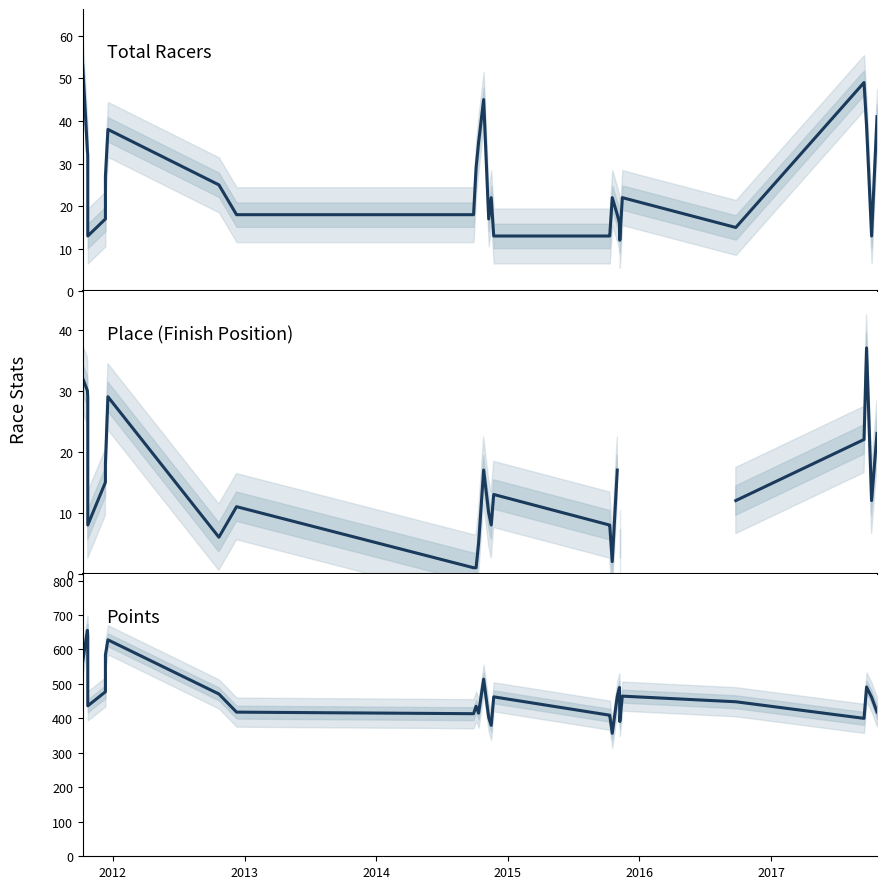

What is the average value of the Points series?

468.0